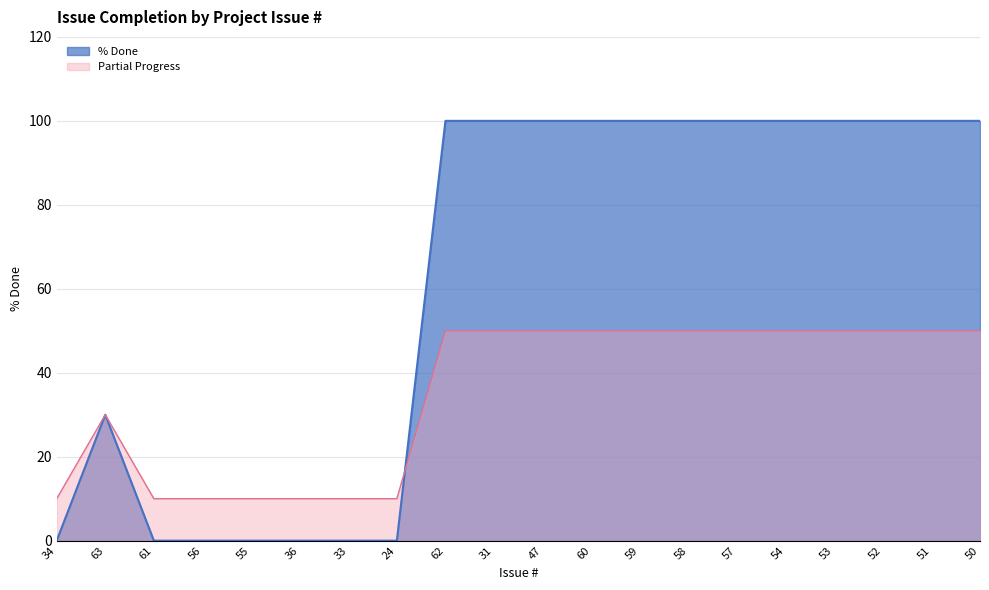

List the labels in order of value, smallest first.

34, 61, 56, 55, 36, 33, 24, 63, 62, 31, 47, 60, 59, 58, 57, 54, 53, 52, 51, 50